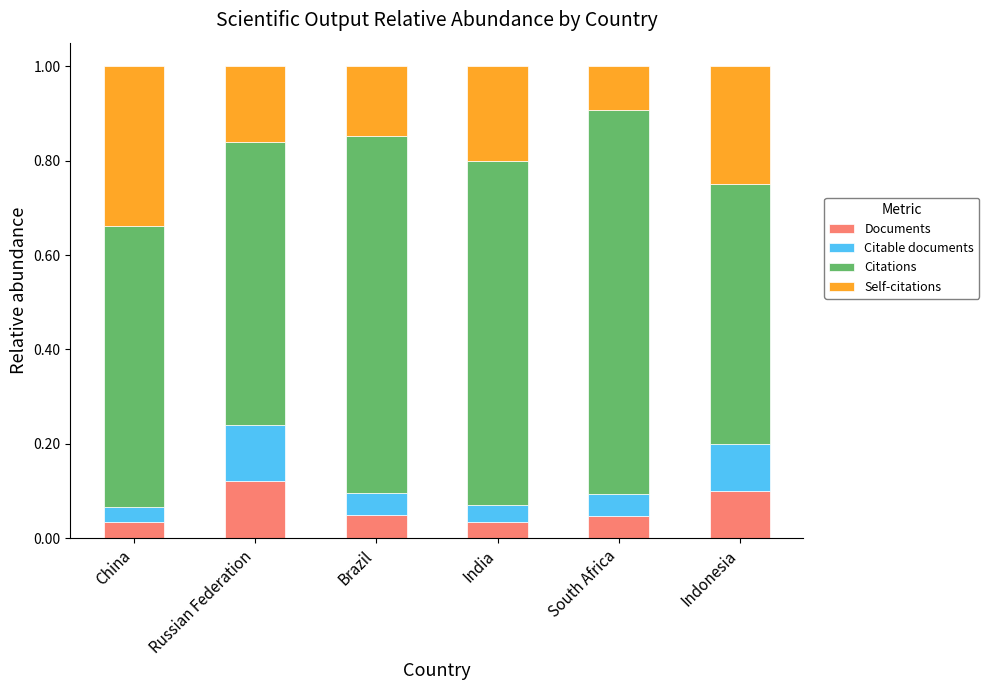

True or false: Documents has a value of 0.0 at Russian Federation.

False